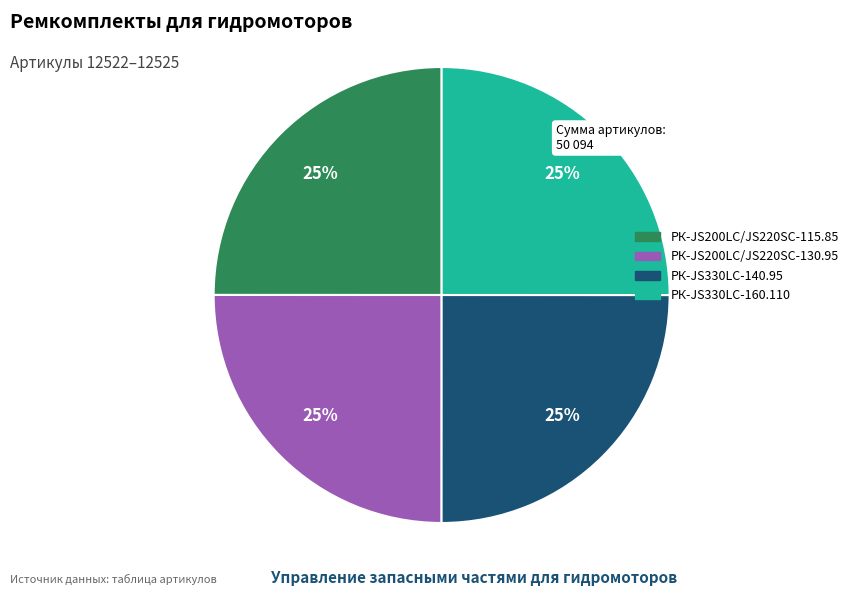

What is the ratio of the value at РК-JS330LC-140.95 to the value at РК-JS200LC/JS220SC-130.95?

1.0